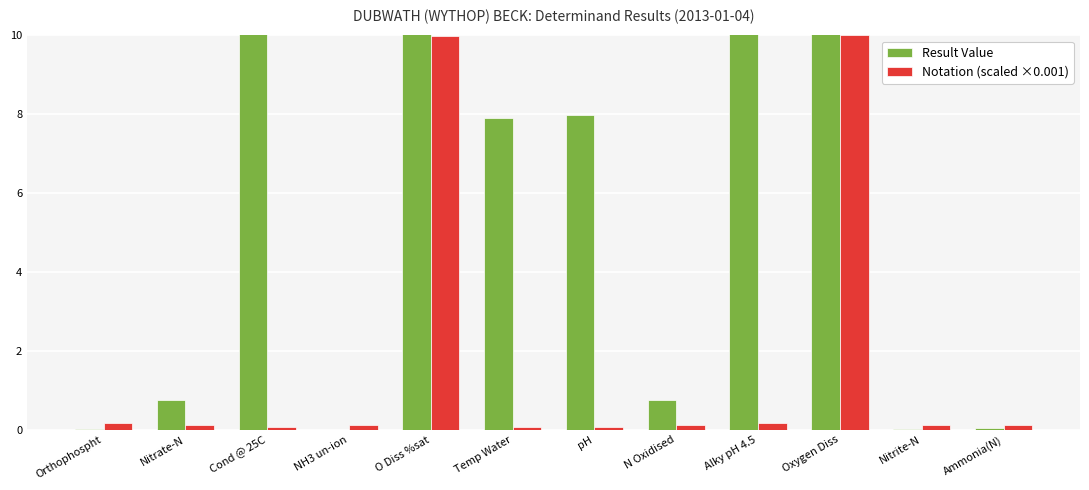

Which series has the widest spread of values?

Result Value